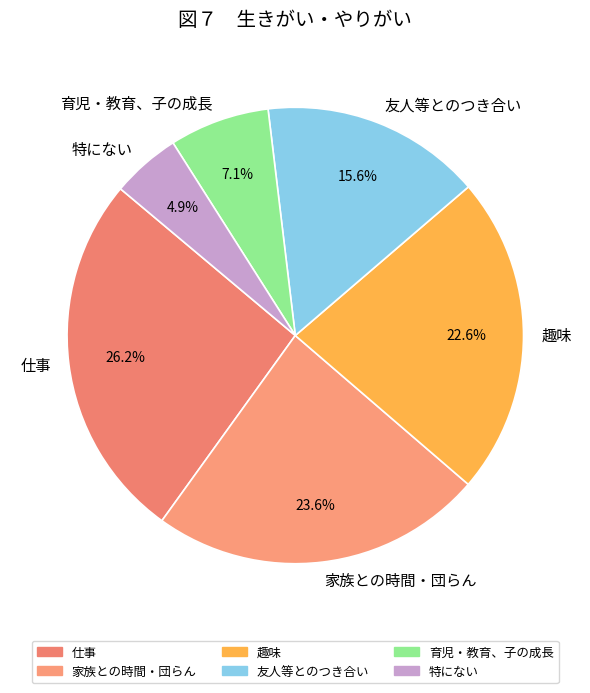

Does any single category account for the majority?

No